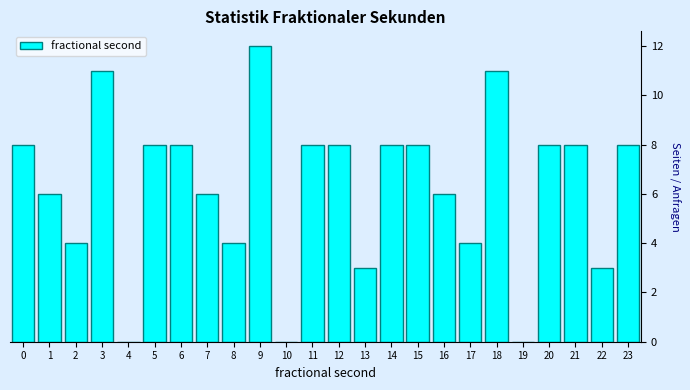

Reading right to left, list all the values displayed in this chart.

23=8	22=3	21=8	20=8	19=0	18=11	17=4	16=6	15=8	14=8	13=3	12=8	11=8	10=0	9=12	8=4	7=6	6=8	5=8	4=0	3=11	2=4	1=6	0=8